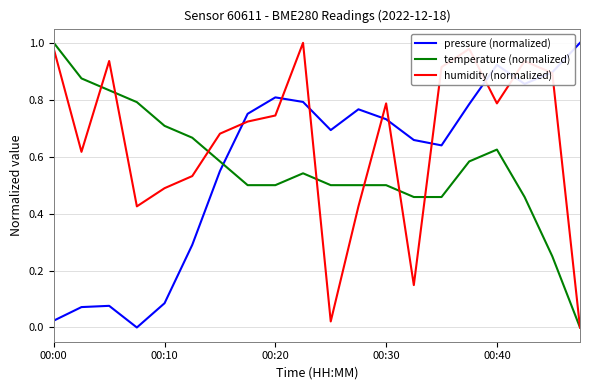

Which series has the largest total across all categories?

humidity (normalized)